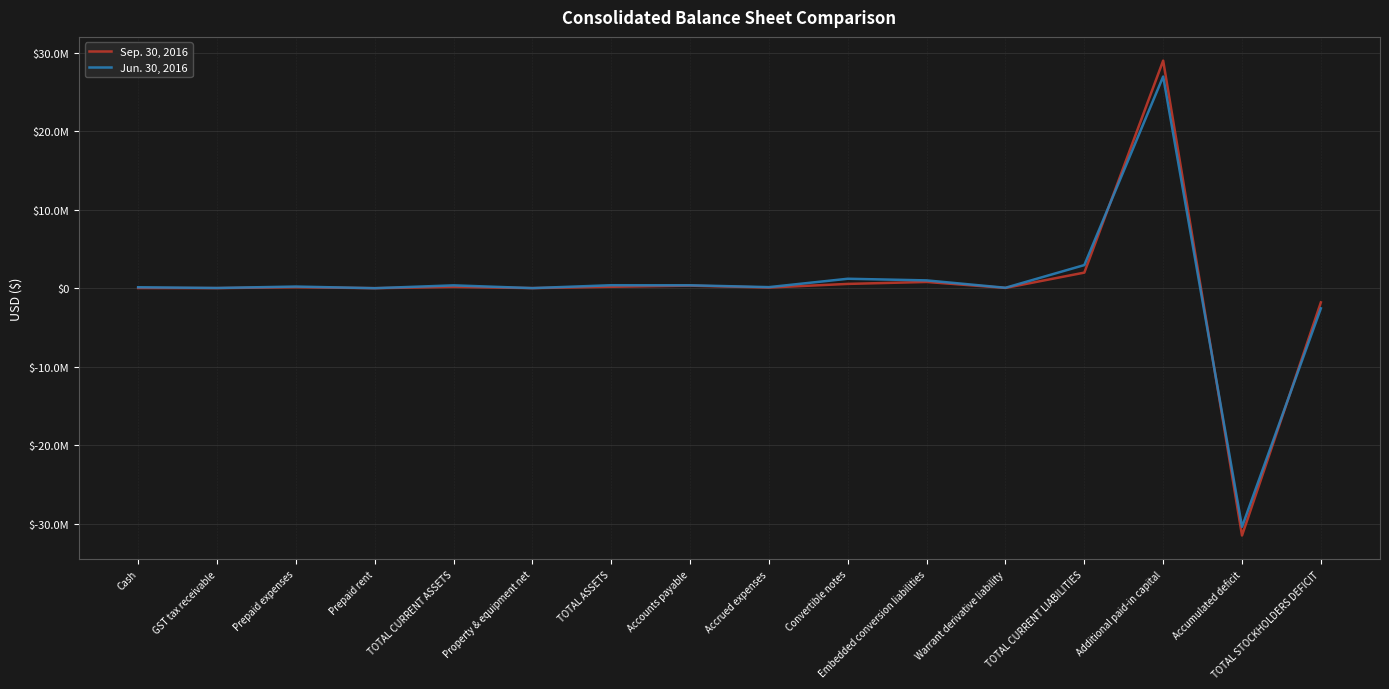

Does the chart display data point markers on the line(s)?

No